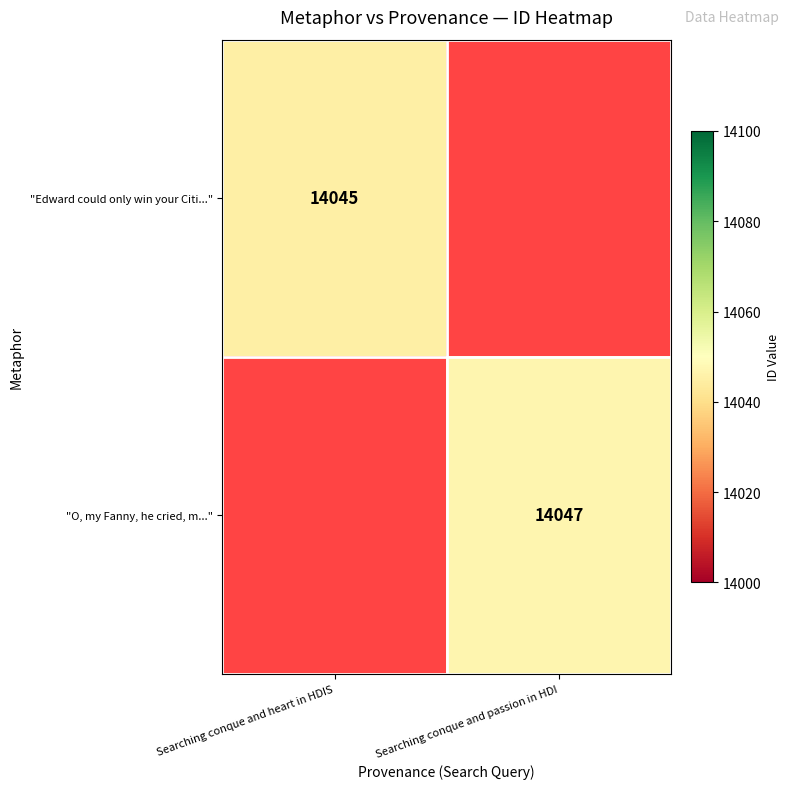

Is the value of "Edward could only win your Citi..." at Searching conque and heart in HDIS greater than the value of "O, my Fanny, he cried, m..." at Searching conque and passion in HDI?

No